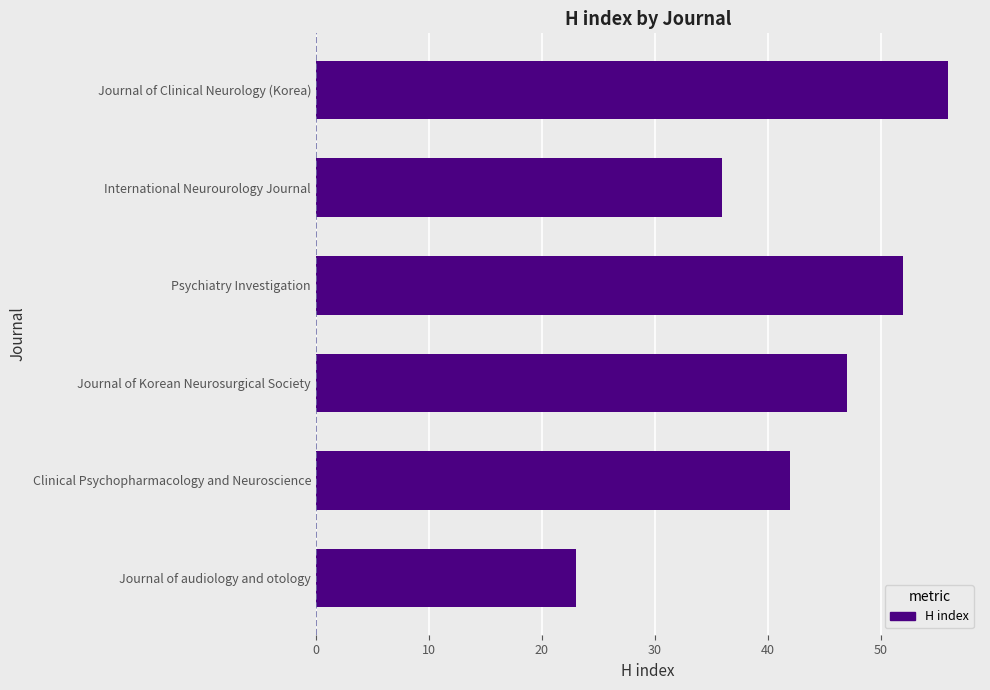

Rank the categories by value from lowest to highest.

Journal of audiology and otology, International Neurourology Journal, Clinical Psychopharmacology and Neuroscience, Journal of Korean Neurosurgical Society, Psychiatry Investigation, Journal of Clinical Neurology (Korea)